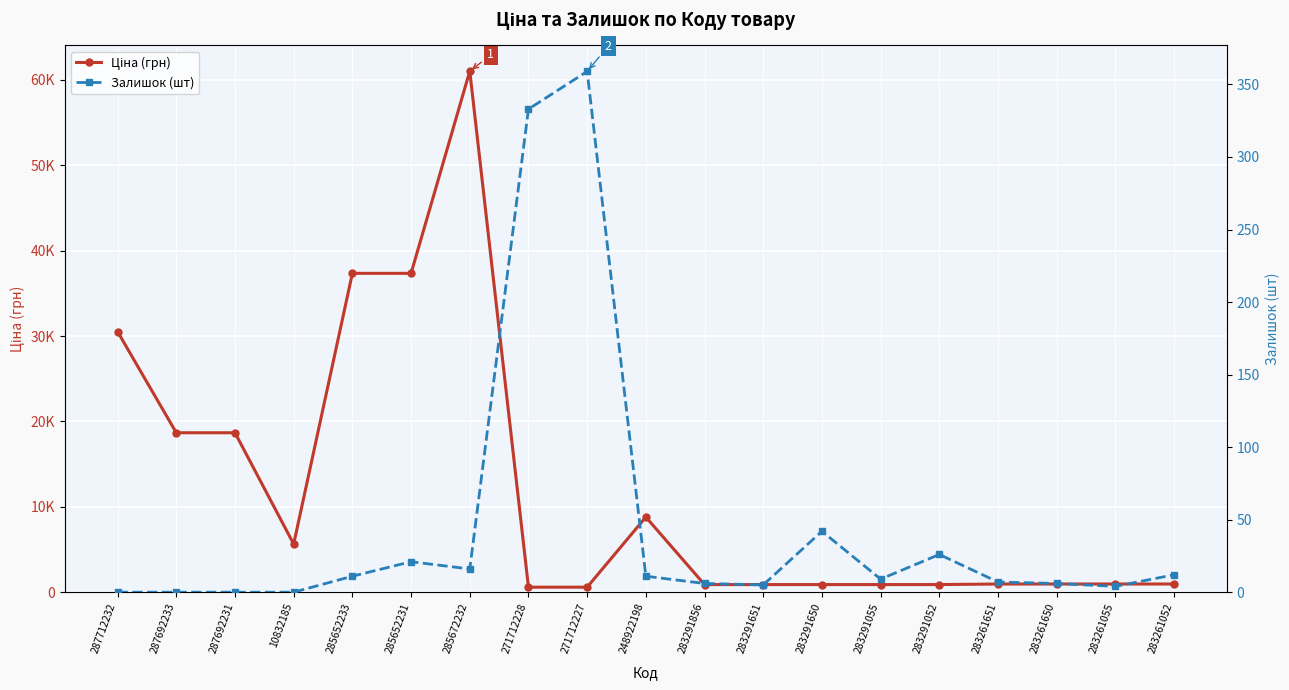

What is the total value across all series at 283291055?

898.9